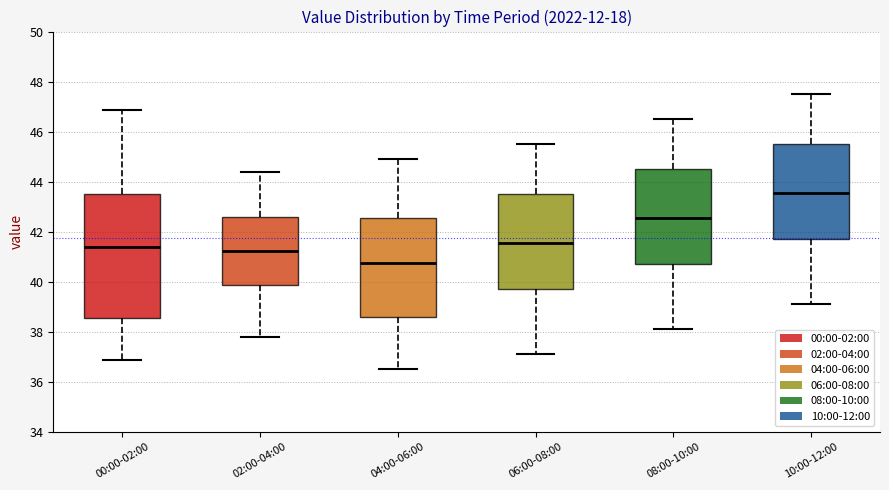

Reading left to right, read every box against the y-axis: the position of its median line, the range the box covers, and the ends of its whiskers. The values are not printed on the chart, so give them approximately, as read against the axis.

00:00-02:00: median 41.4, box 38.6 to 43.6, whiskers 36.8 to 46.8
02:00-04:00: median 41.2, box 39.8 to 42.6, whiskers 37.8 to 44.4
04:00-06:00: median 40.8, box 38.6 to 42.6, whiskers 36.6 to 45.0
06:00-08:00: median 41.6, box 39.8 to 43.6, whiskers 37.2 to 45.6
08:00-10:00: median 42.6, box 40.8 to 44.6, whiskers 38.2 to 46.6
10:00-12:00: median 43.6, box 41.8 to 45.6, whiskers 39.2 to 47.6